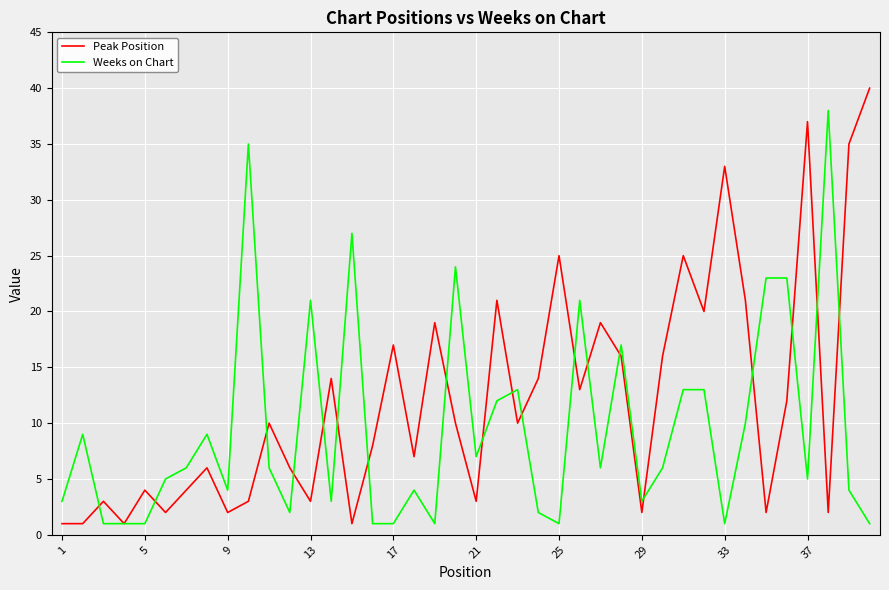

Which series has the largest range (max minus min)?

Peak Position